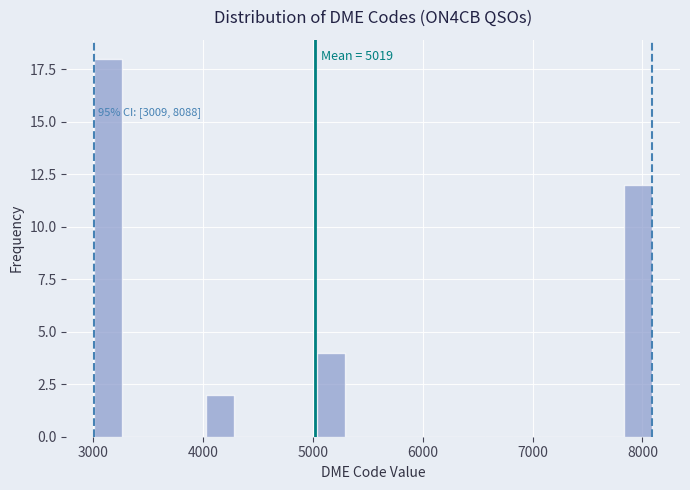

Around what value on the x-axis is the tallest bar? Give the approximate position of its centre, as read against the axis.

3100